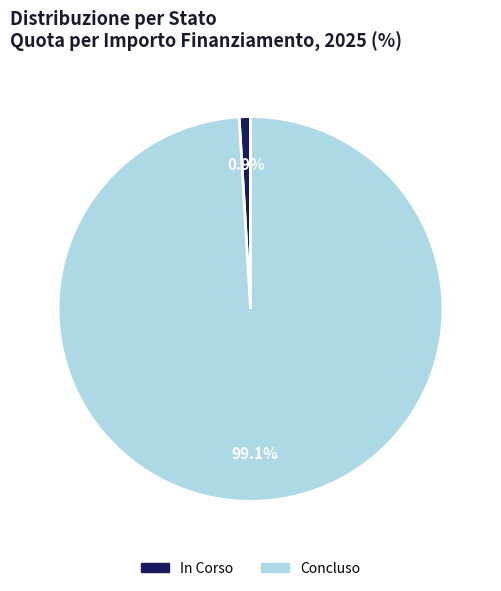

Which category has the smallest portion of the pie?

In Corso